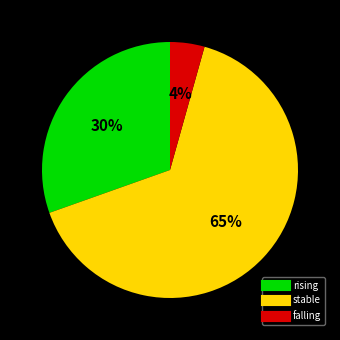

How many slices are in this pie chart?

3